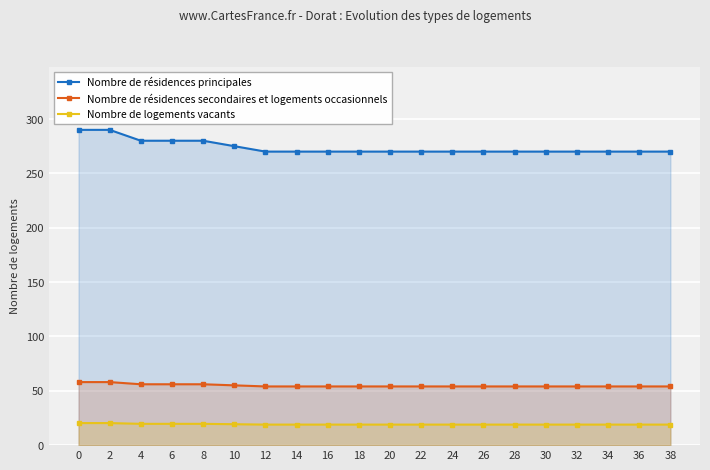

Between 2 and 30, which is larger?

2